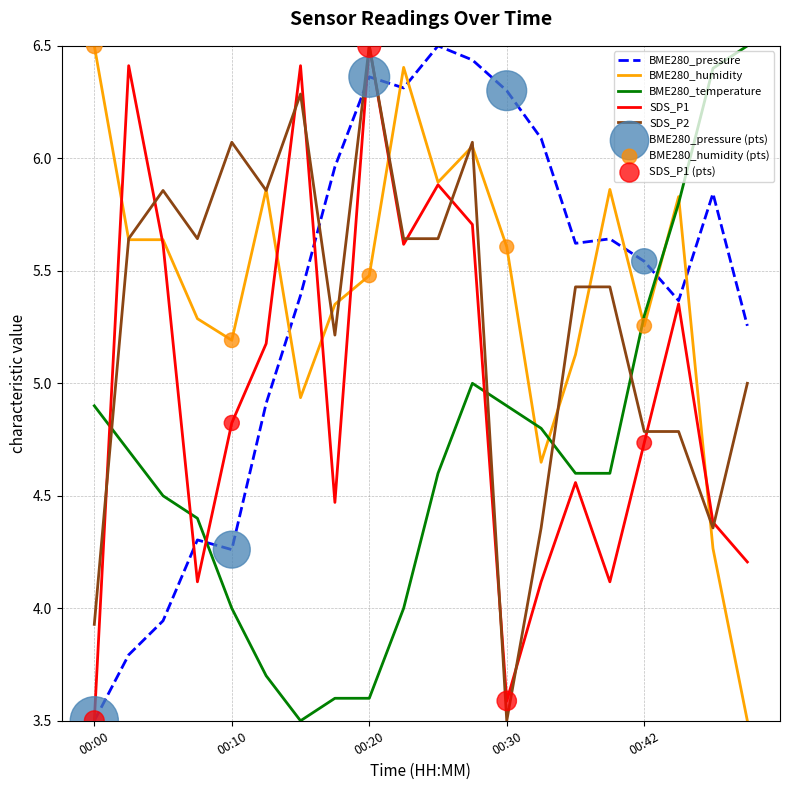

After their last crossing, which series has the higher values: BME280_pressure or BME280_humidity?

BME280_pressure